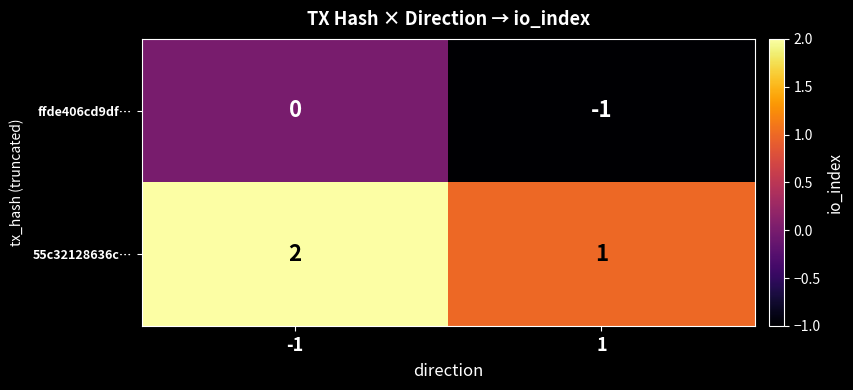

List the series in order of their overall mean, highest first.

55c32128636c…, ffde406cd9df…